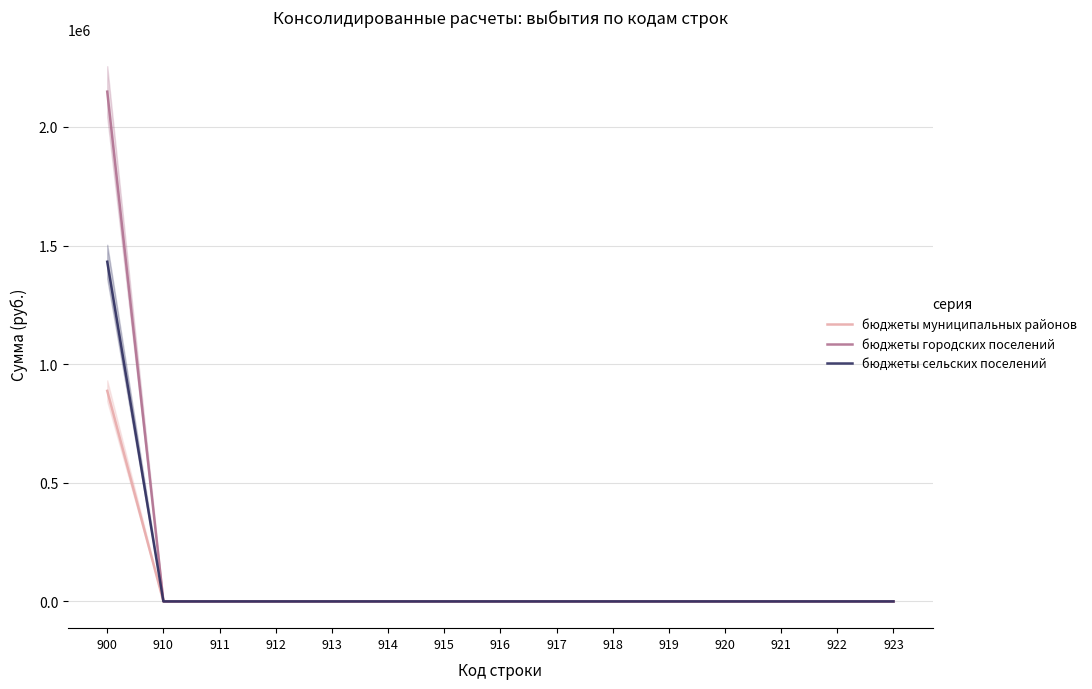

Reading left to right, transcribe all the data shown in this chart.

бюджеты муниципальных районов: 887498	0	0	0	0	0	0	0	0	0	0	0	0	0	0
бюджеты городских поселений: 2148750	0	0	0	0	0	0	0	0	0	0	0	0	0	0
бюджеты сельских поселений: 1431790	0	0	0	0	0	0	0	0	0	0	0	0	0	0